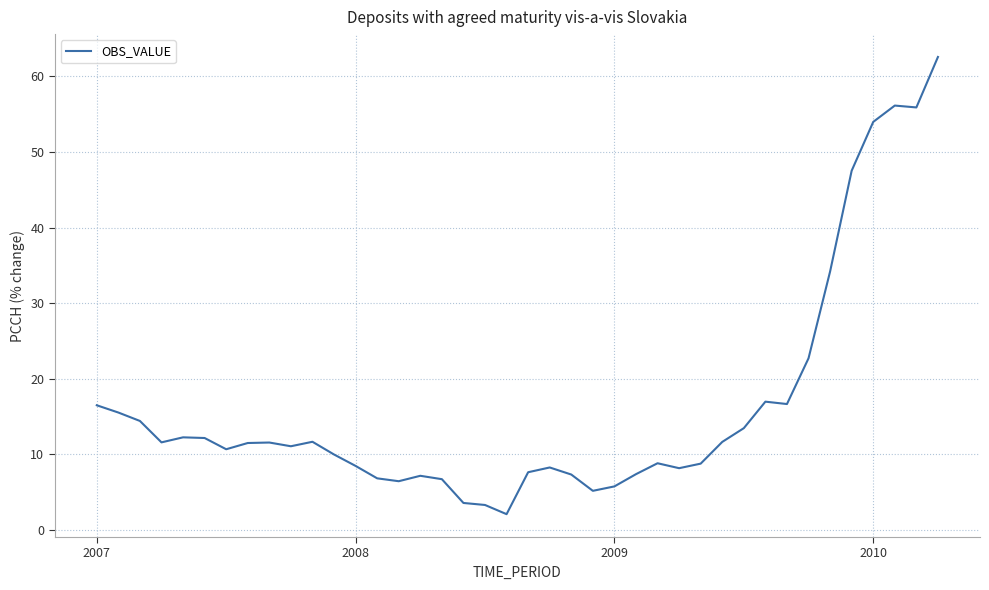

What is the difference between the maximum and minimum values?

60.5